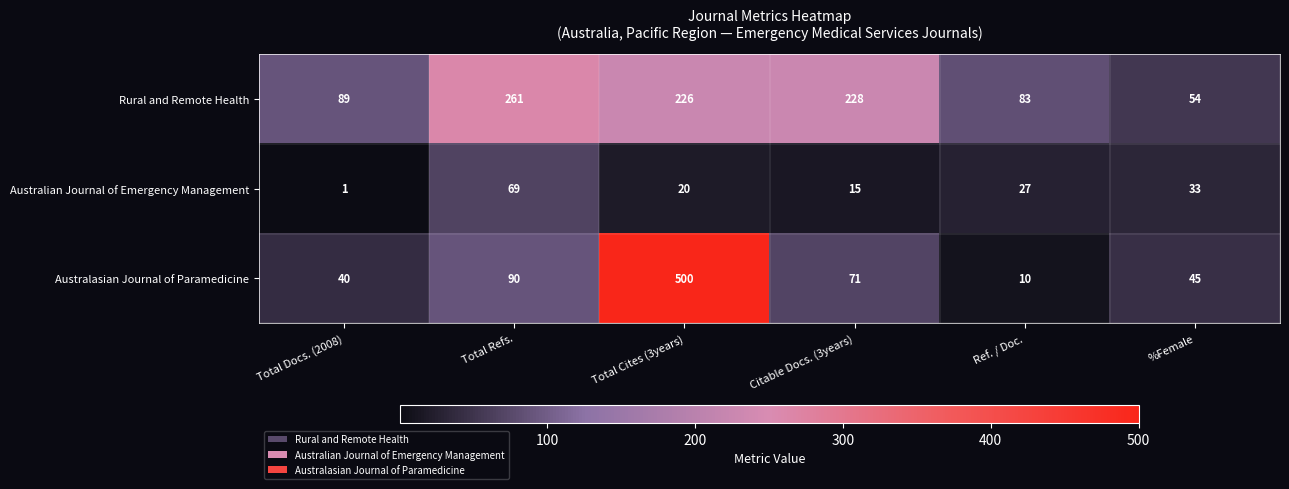

At how many categories does at least one series exceed 257?

2